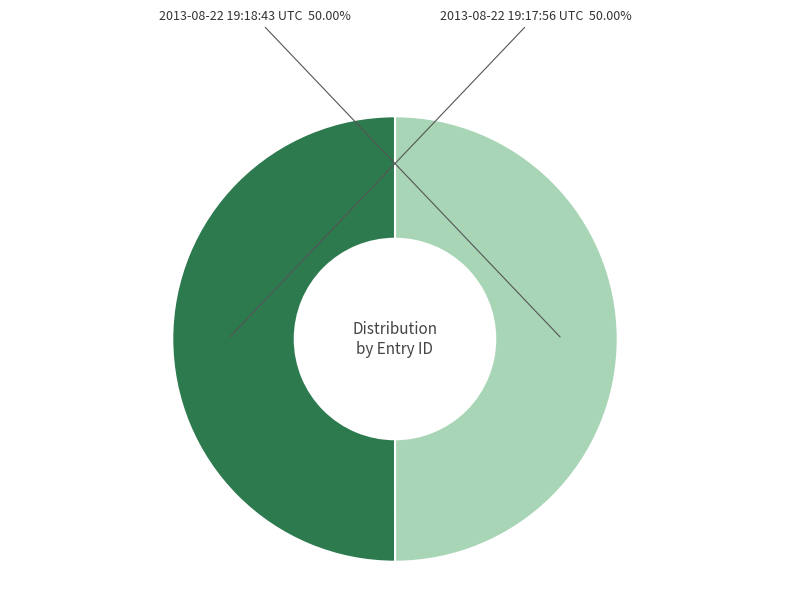

True or false: 2013-08-22 19:17:56 UTC accounts for 50% of the total.

True